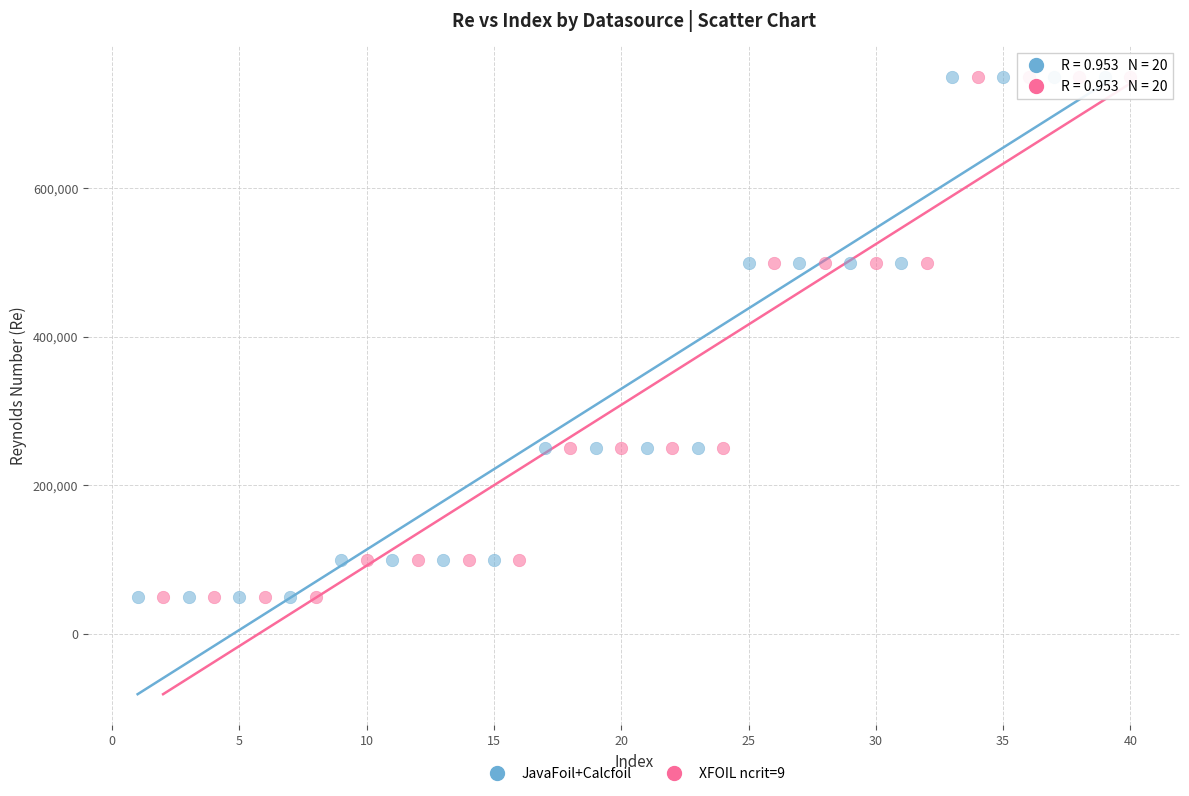

What are all the series names shown in the legend?

JavaFoil+Calcfoil, XFOIL ncrit=9